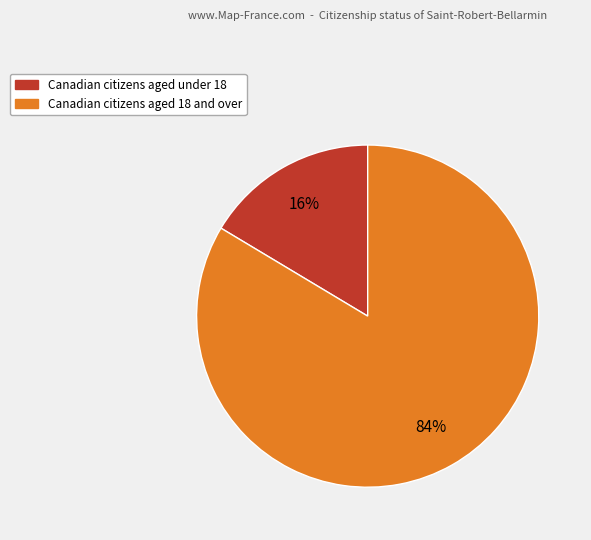

Is there any slice that represents more than half of the pie?

Yes